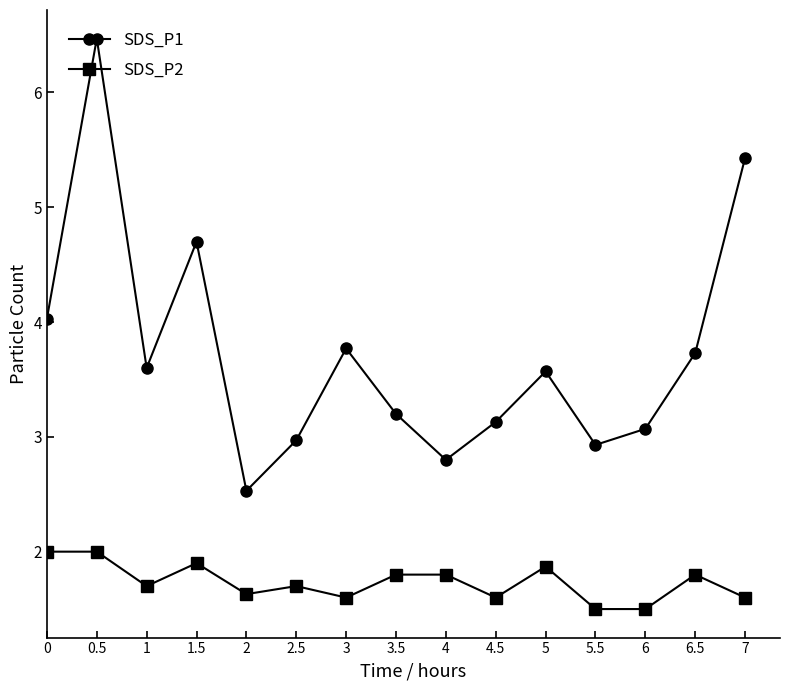

At how many categories does at least one series exceed 6?

1